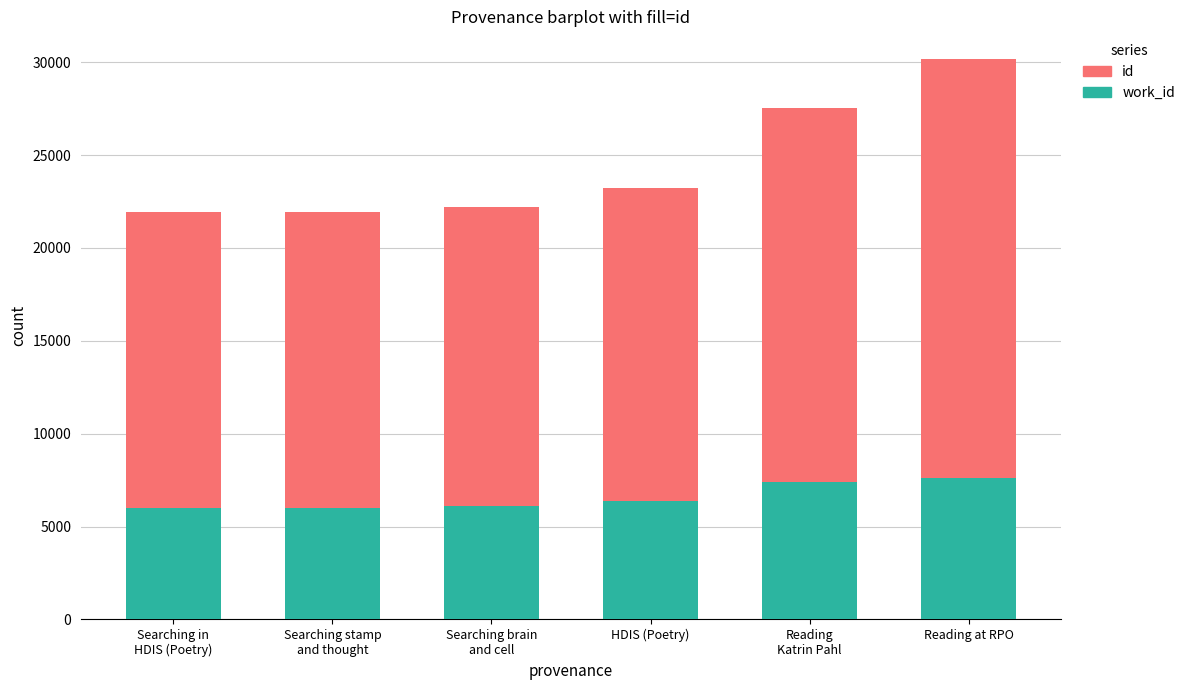

At which category is the sum across all series the highest?

Reading at RPO